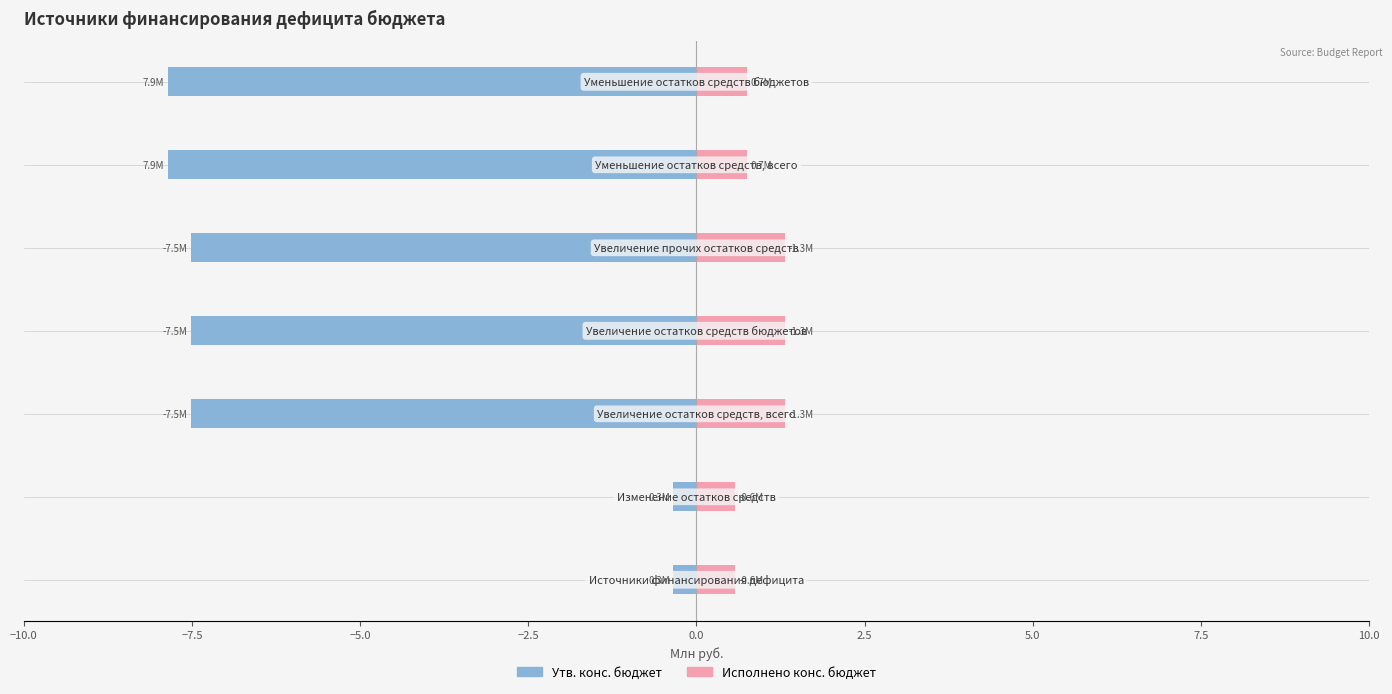

Which series has the largest total across all categories?

Исполнено конс. бюджет